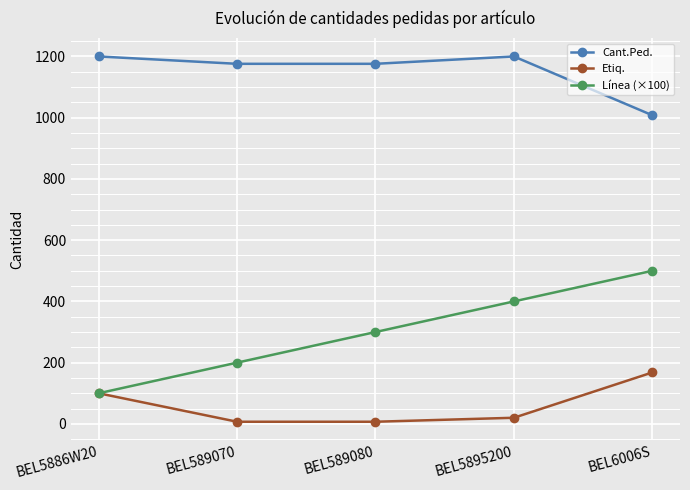

True or false: Etiq. has more than 2 interior local peaks.

False